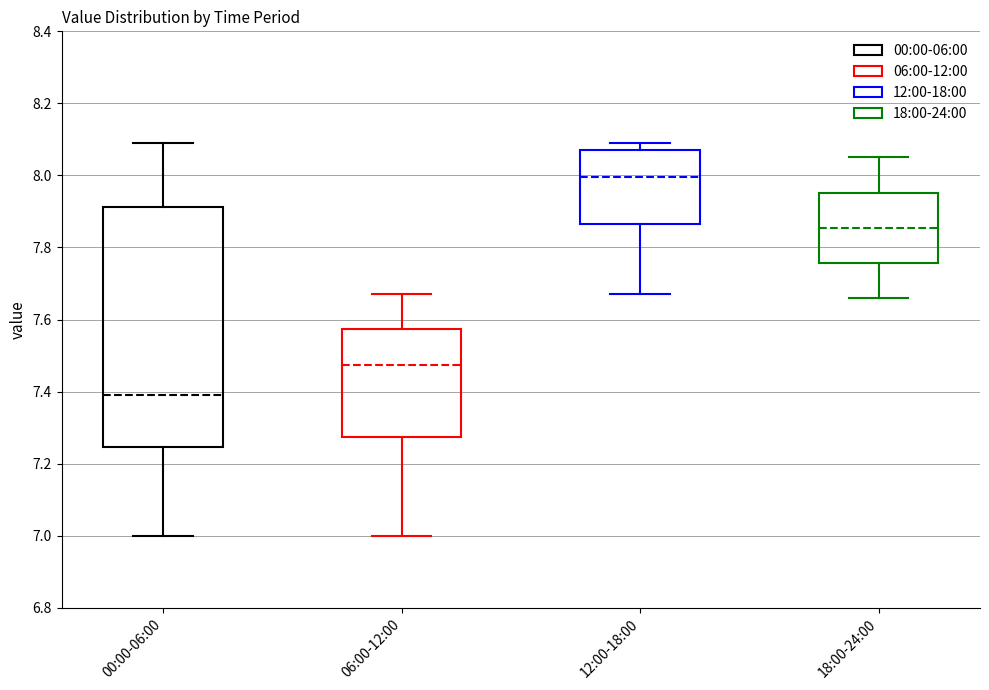

Reading left to right, read every box against the y-axis: the position of its median line, the range the box covers, and the ends of its whiskers. The values are not printed on the chart, so give them approximately, as read against the axis.

00:00-06:00: median 7.40, box 7.24 to 7.92, whiskers 7.00 to 8.10
06:00-12:00: median 7.48, box 7.28 to 7.58, whiskers 7.00 to 7.68
12:00-18:00: median 8.00, box 7.86 to 8.08, whiskers 7.68 to 8.10
18:00-24:00: median 7.86, box 7.76 to 7.96, whiskers 7.66 to 8.06